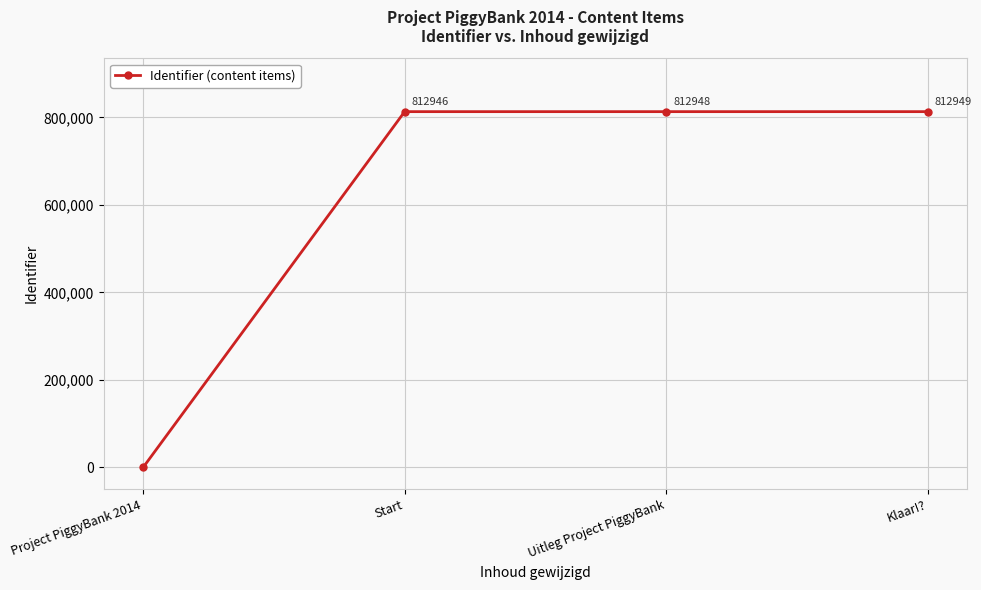

What is the sum of the values at Start and Project PiggyBank 2014?

812946